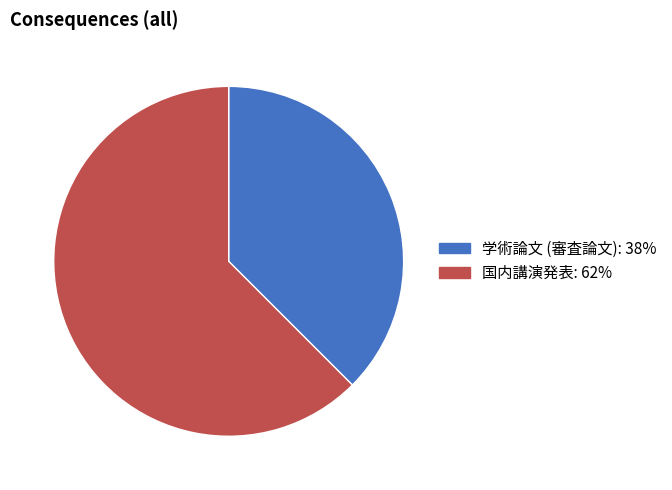

Is it true that 国内講演発表 is 62% of the pie?

True